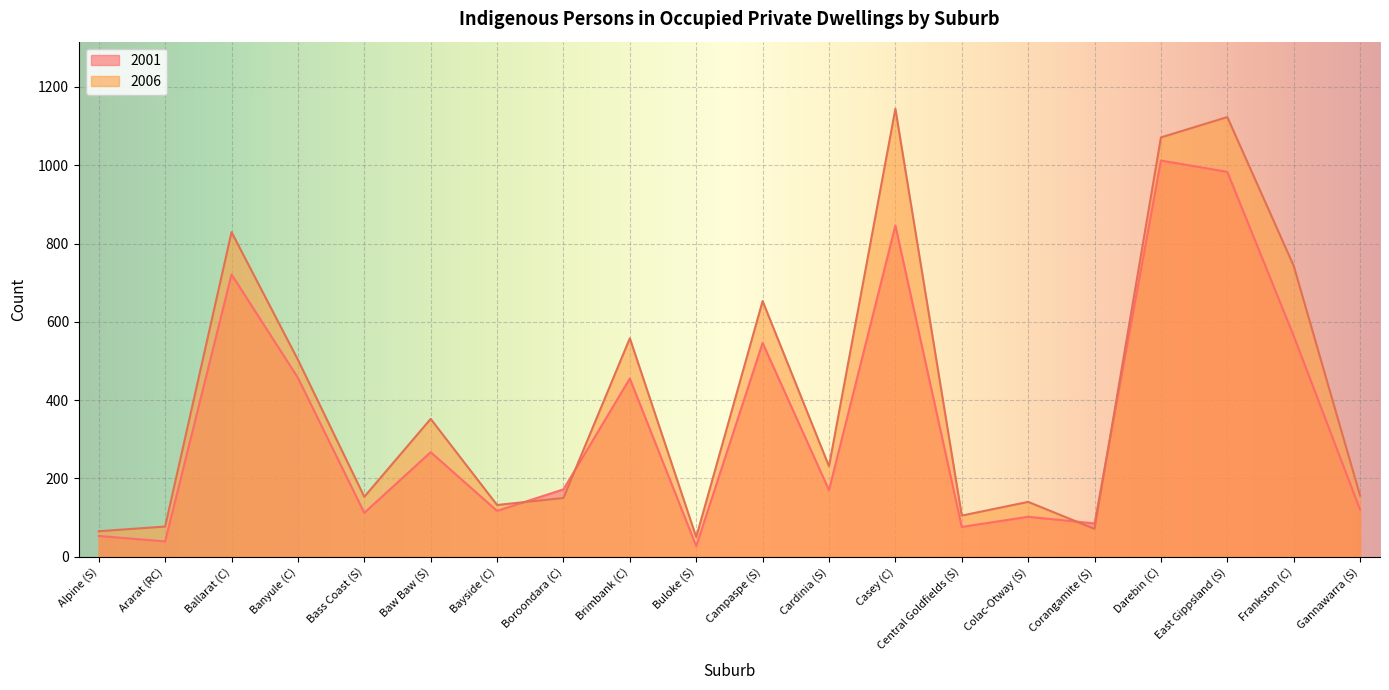

How many values in the 2006 series exceed 231?

9